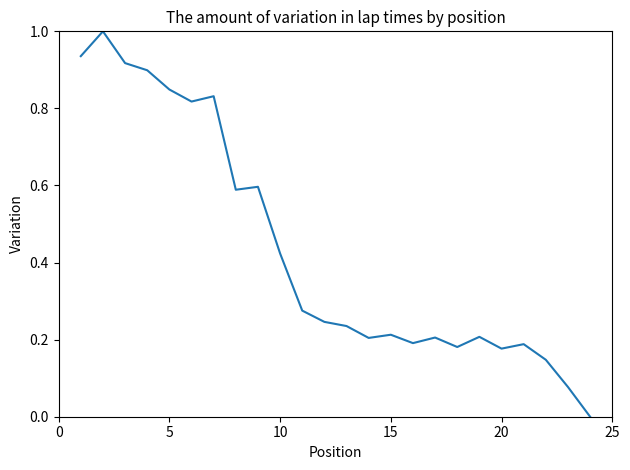

What is the difference between the maximum and minimum values?

1.0